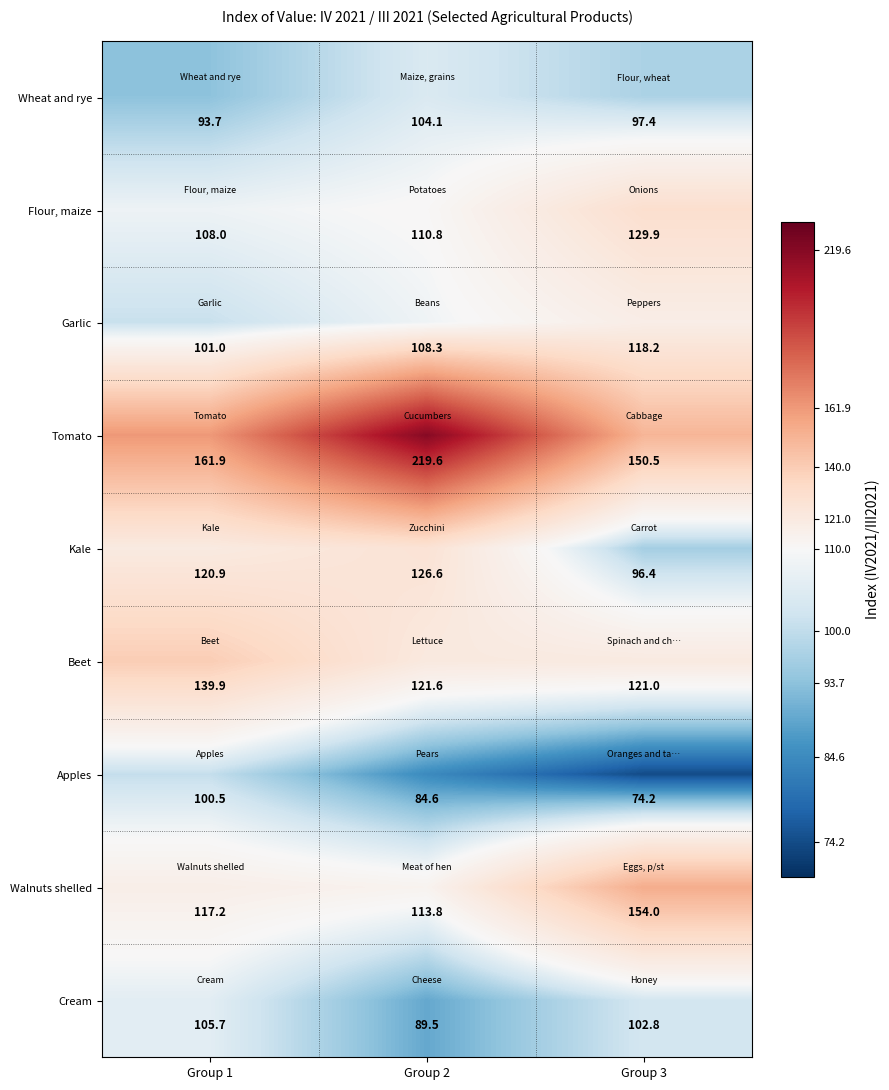

Which series has the largest total across all categories?

Tomato